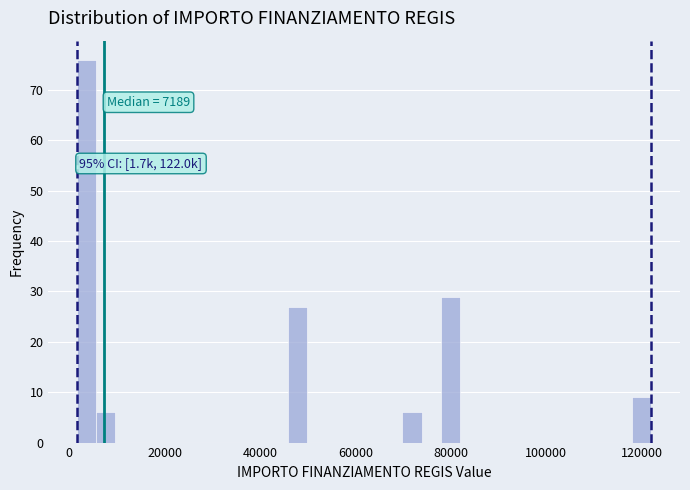

Around what value on the x-axis is the tallest bar? Give the approximate position of its centre, as read against the axis.

4000